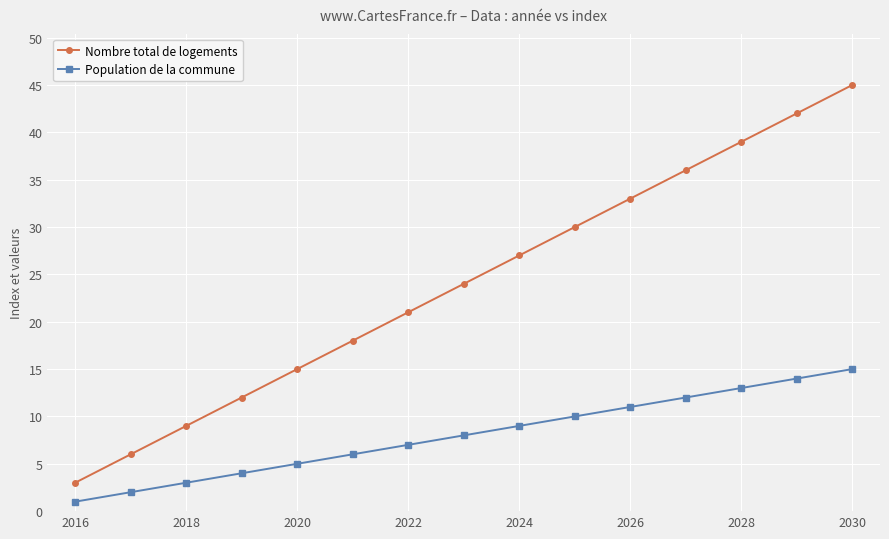

What is the greatest value displayed?

45